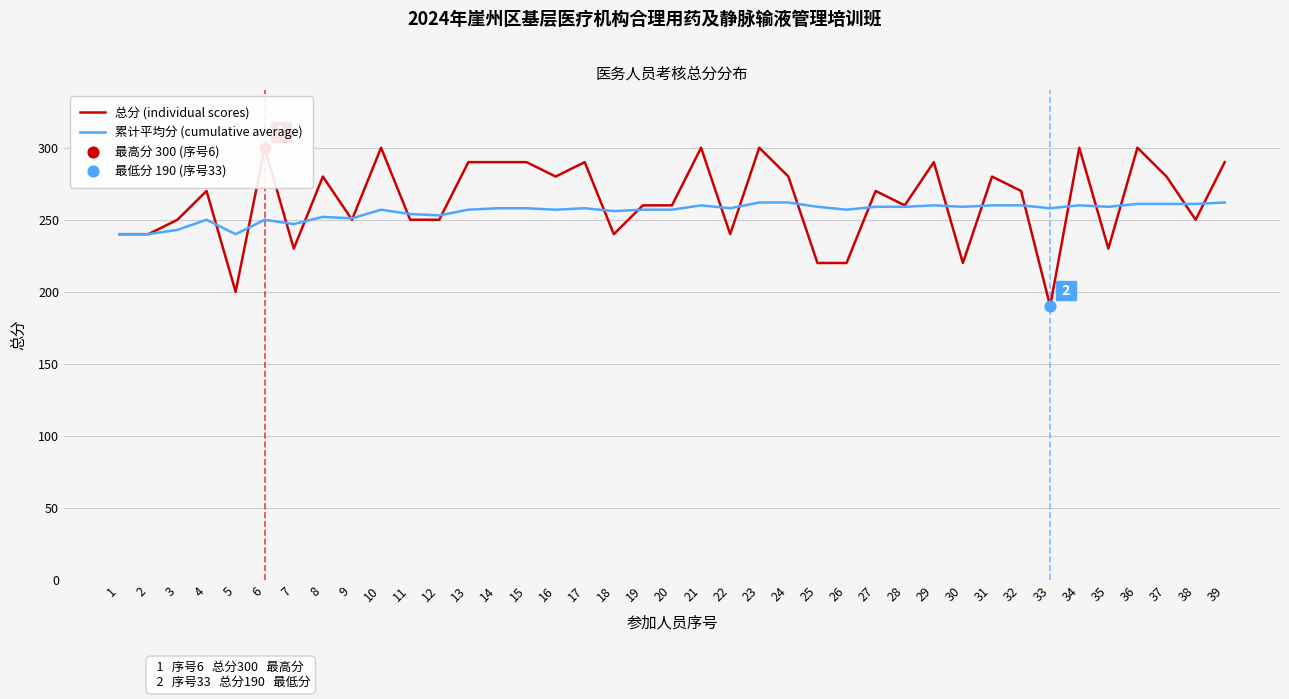

Which series reaches the maximum Y coordinate?

总分 (individual scores)